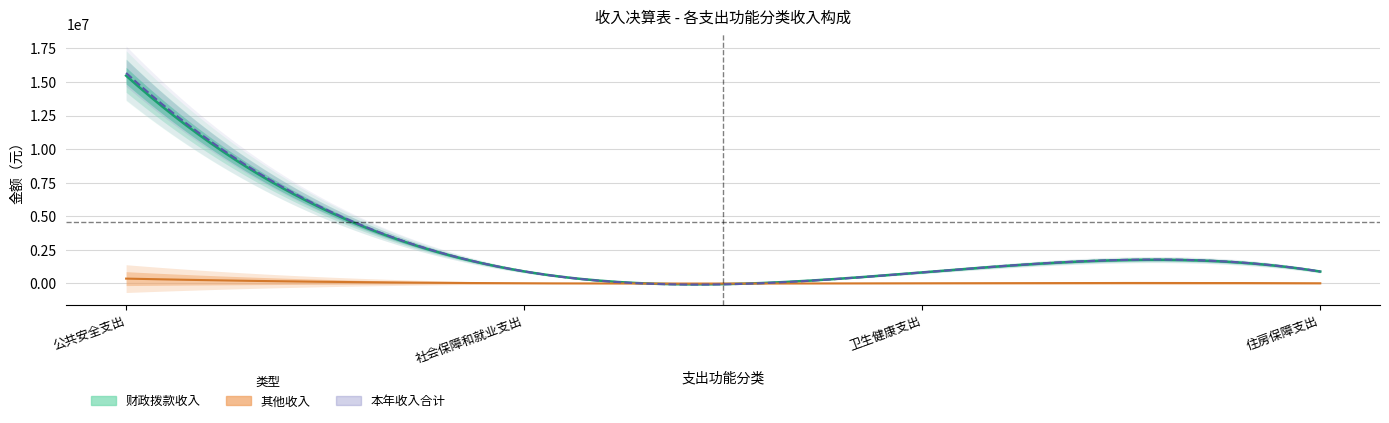

What is the total value across all series at 卫生健康支出?

1642600.0